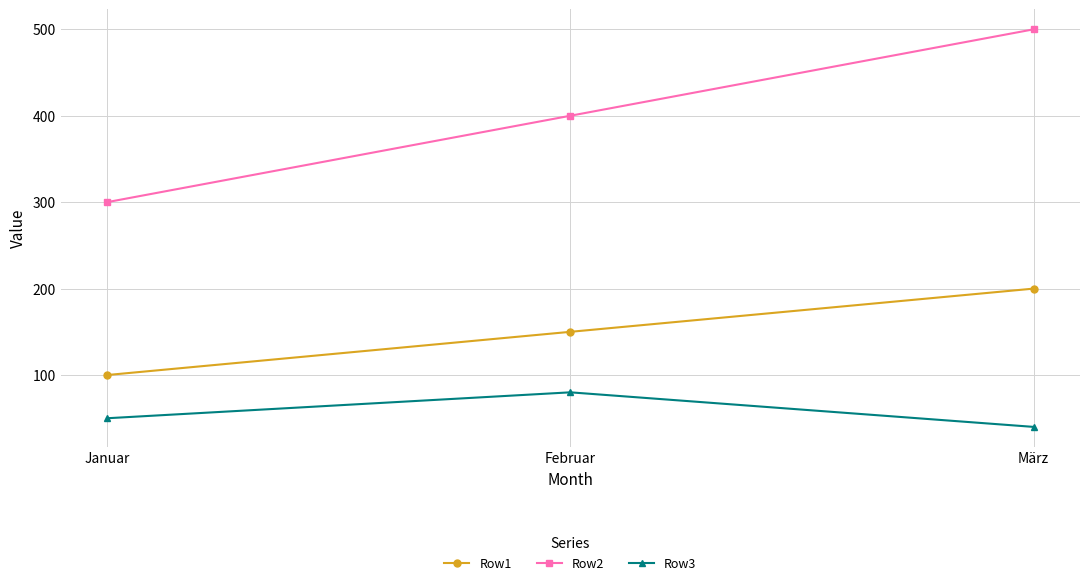

Which series has the largest range (max minus min)?

Row2